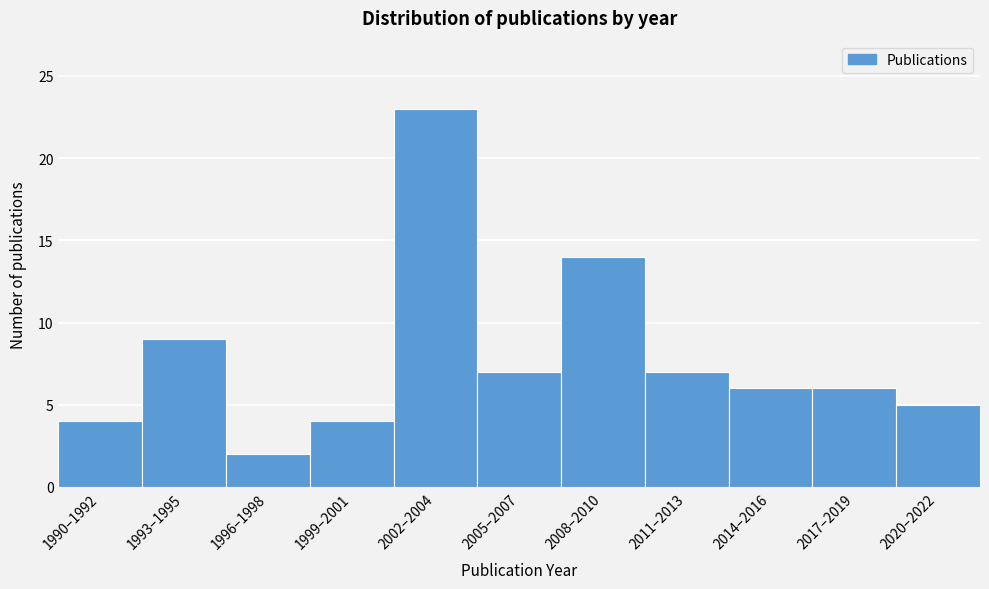

Reading right to left, extract all data points from this chart.

2020–2022=5	2017–2019=6	2014–2016=6	2011–2013=7	2008–2010=14	2005–2007=7	2002–2004=23	1999–2001=4	1996–1998=2	1993–1995=9	1990–1992=4